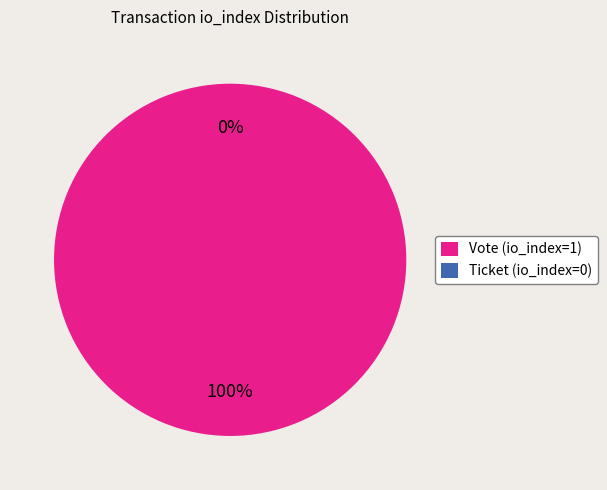

To the nearest percent, what is the average slice percentage?

50%